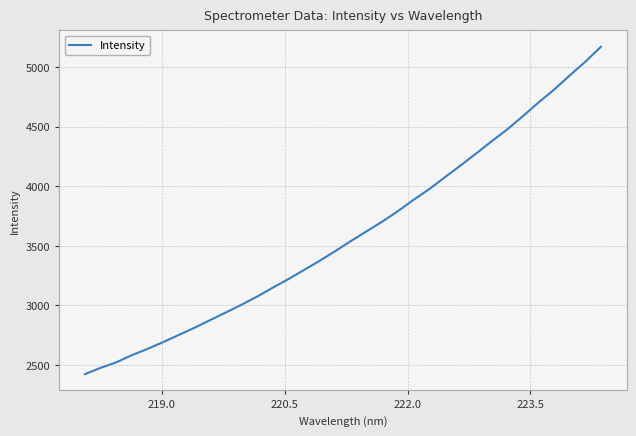

What is the smallest value displayed?

2424.0